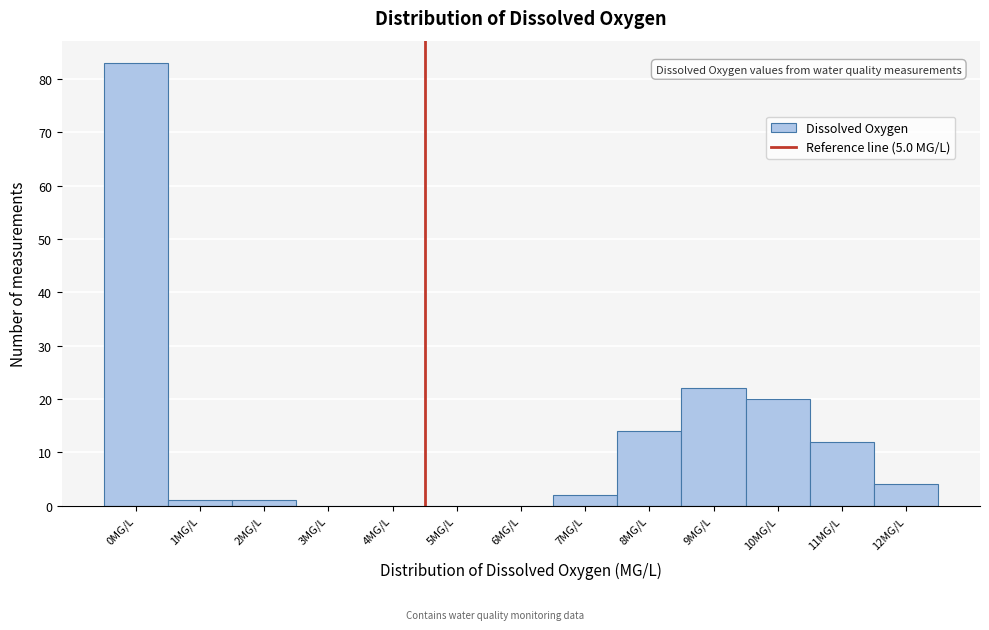

Reading left to right, what are all the values shown in this chart?

0MG/L=83	1MG/L=1	2MG/L=1	3MG/L=0	4MG/L=0	5MG/L=0	6MG/L=0	7MG/L=2	8MG/L=14	9MG/L=22	10MG/L=20	11MG/L=12	12MG/L=4